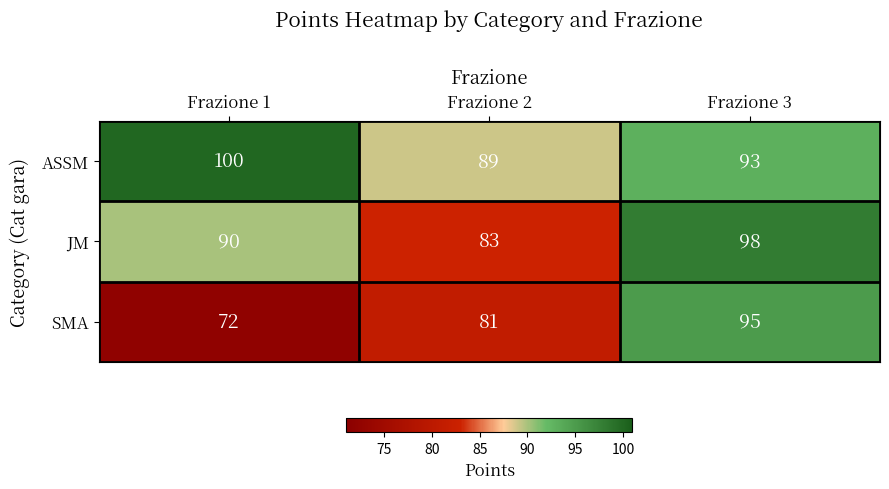

How many ASSM values are between 89 and 100?

3